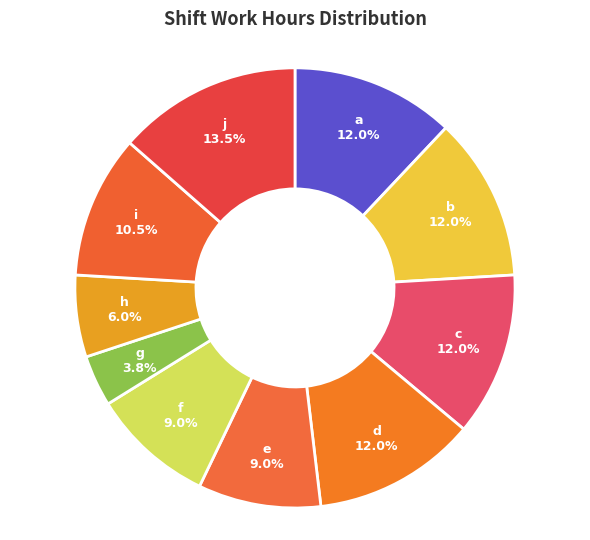

Is it true that h is 6% of the pie?

True